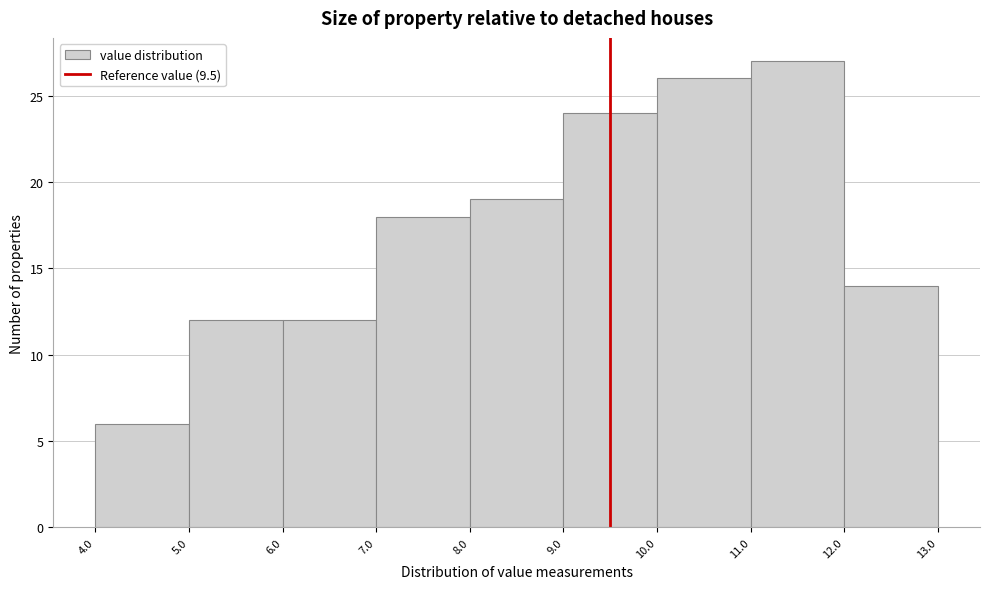

Which range on the x-axis has the tallest bar?

11.0 to 12.0